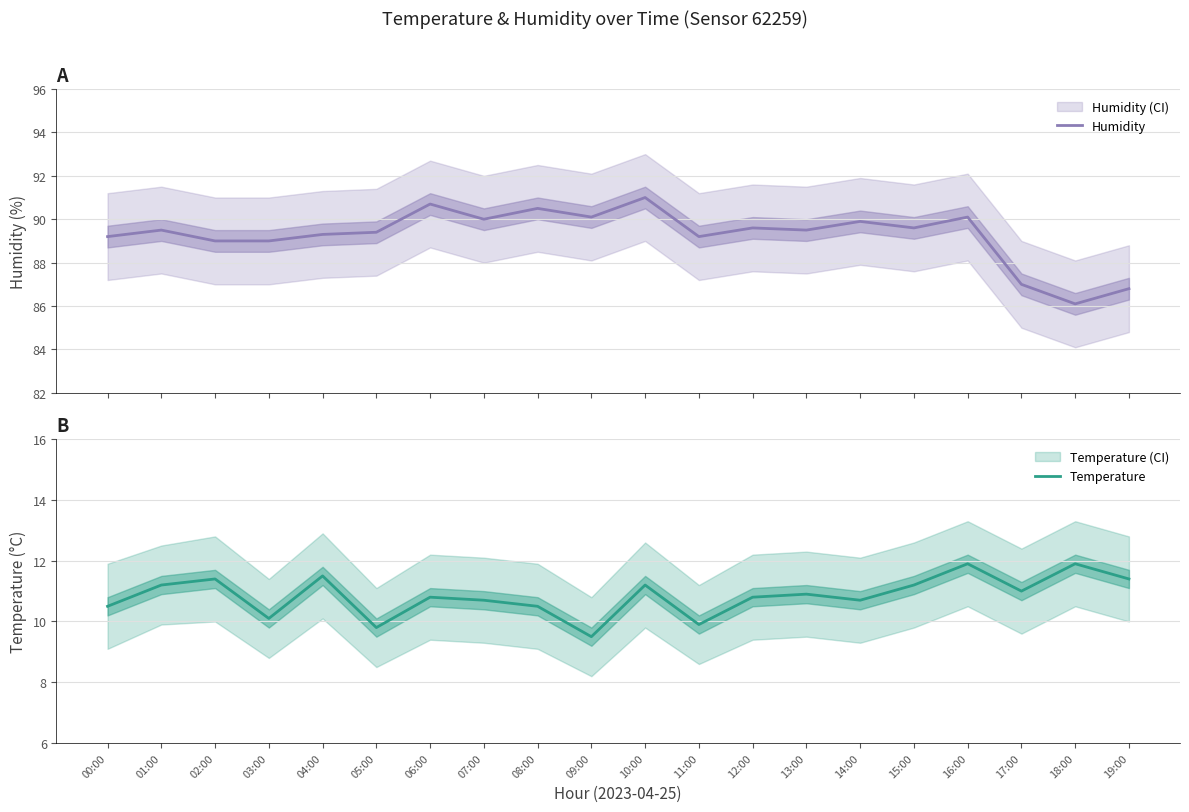

How many lines are shown in the chart?

2